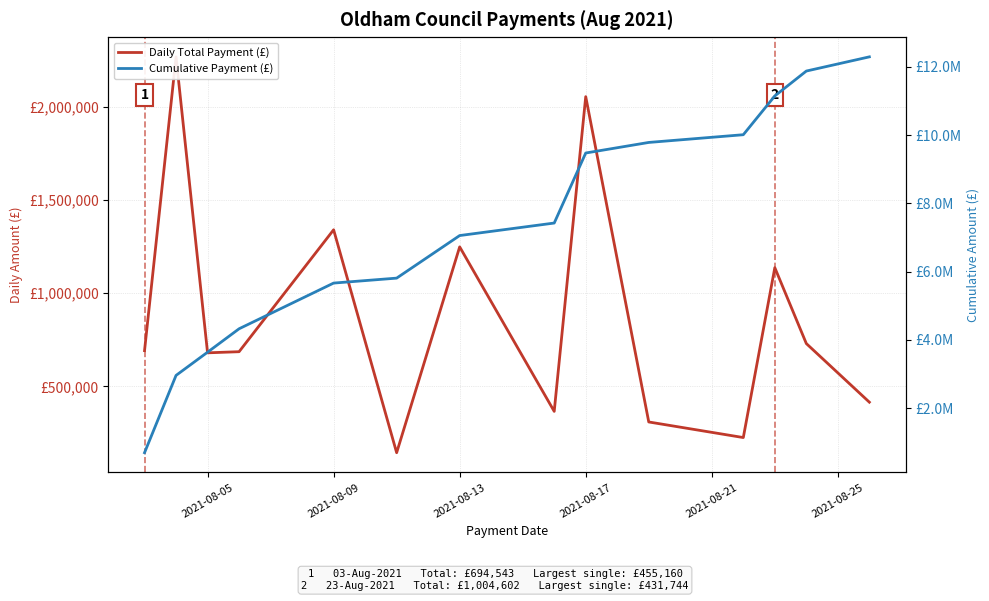

Is the value of Daily Total Payment (£) at 2021-08-17 greater than the value of Cumulative Payment (£) at 10?

No